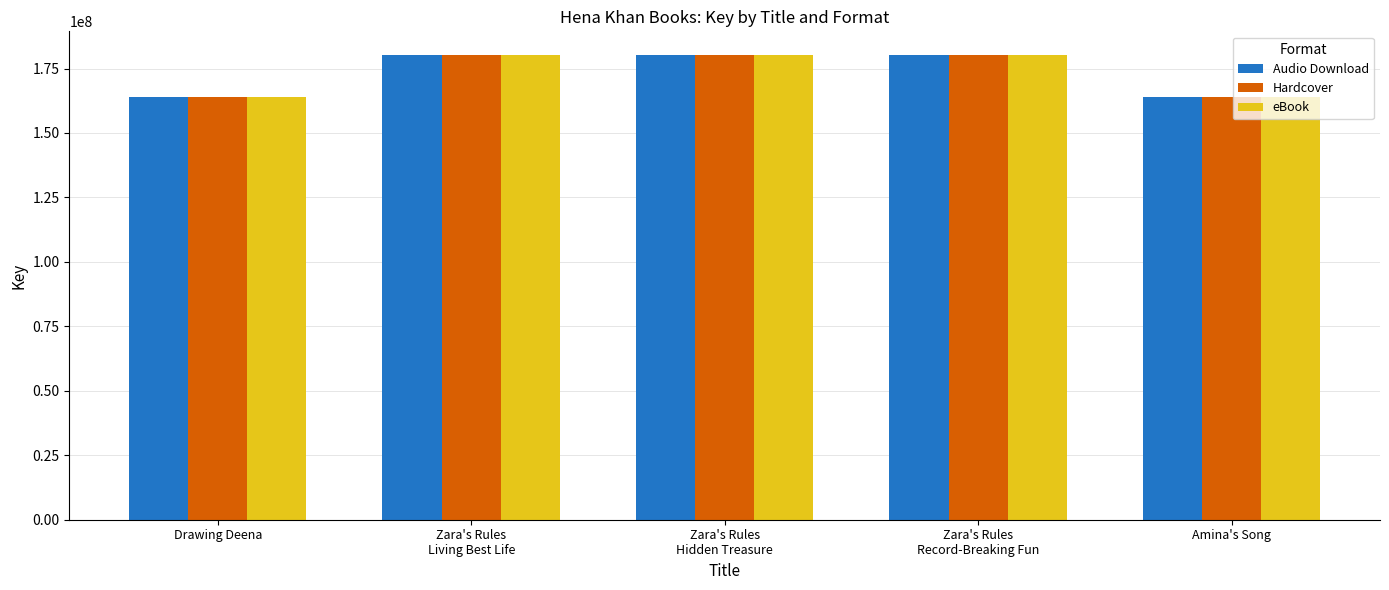

What position from the left is Zara's Rules
Record-Breaking Fun?

4